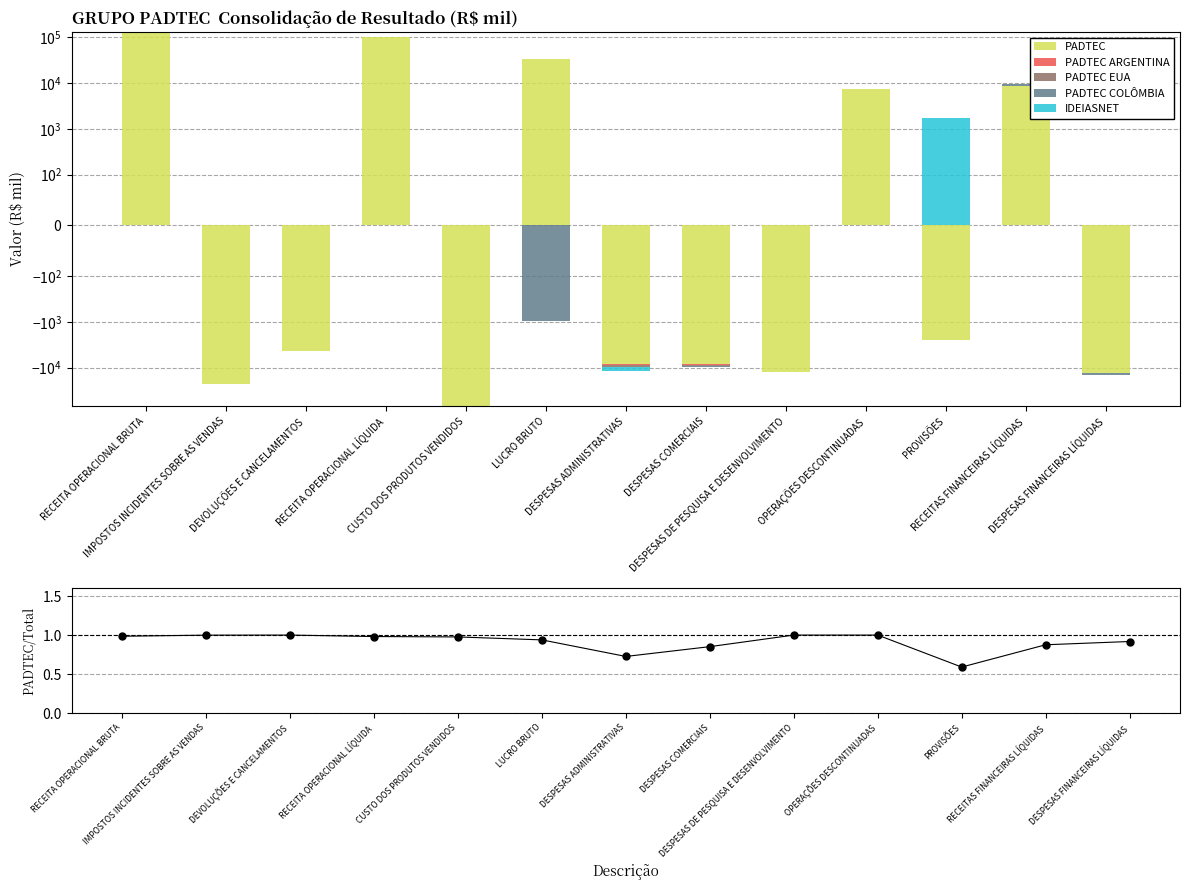

Which series reaches the maximum Y coordinate?

PADTEC